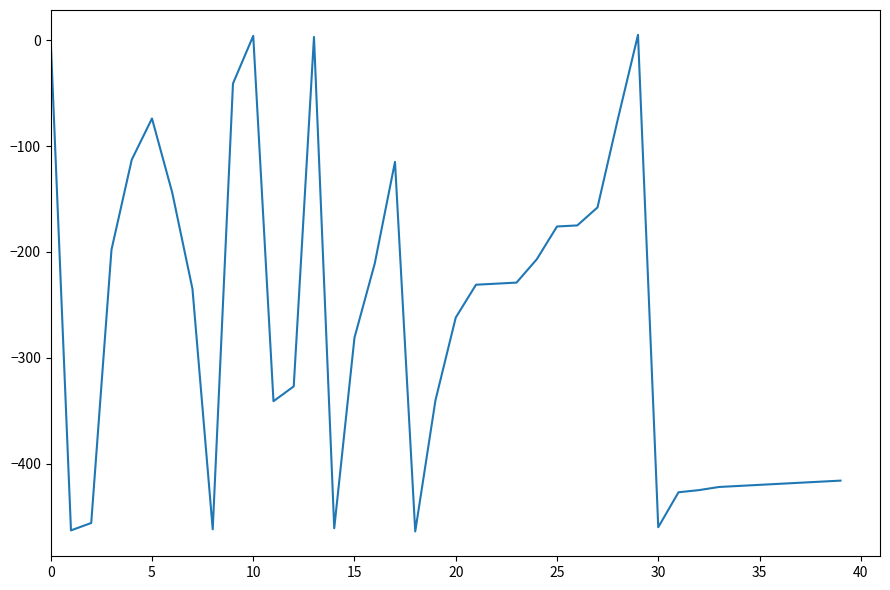

What is the smallest value displayed?

-464